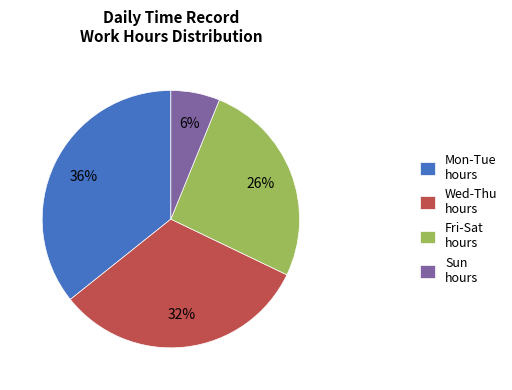

The Fri-Sat hours slice represents 26% of the pie. True or false?

True